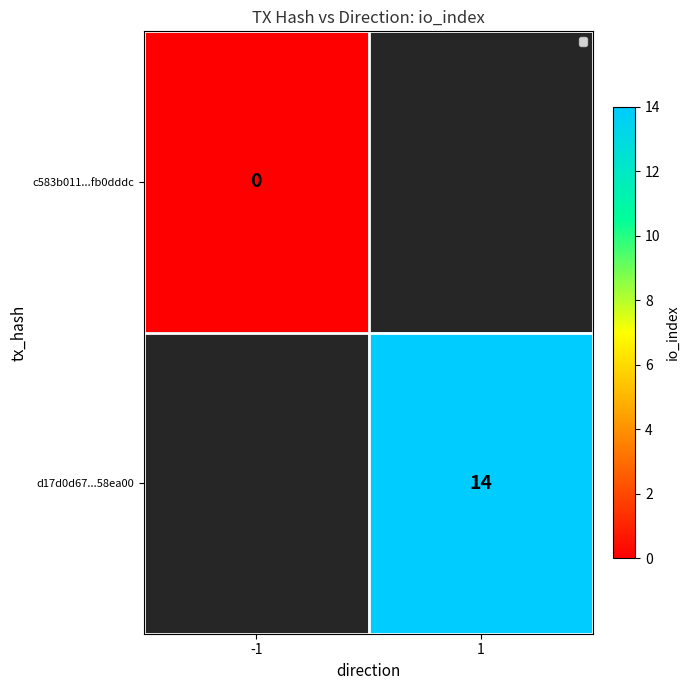

Which category has the lowest value across all series?

-1